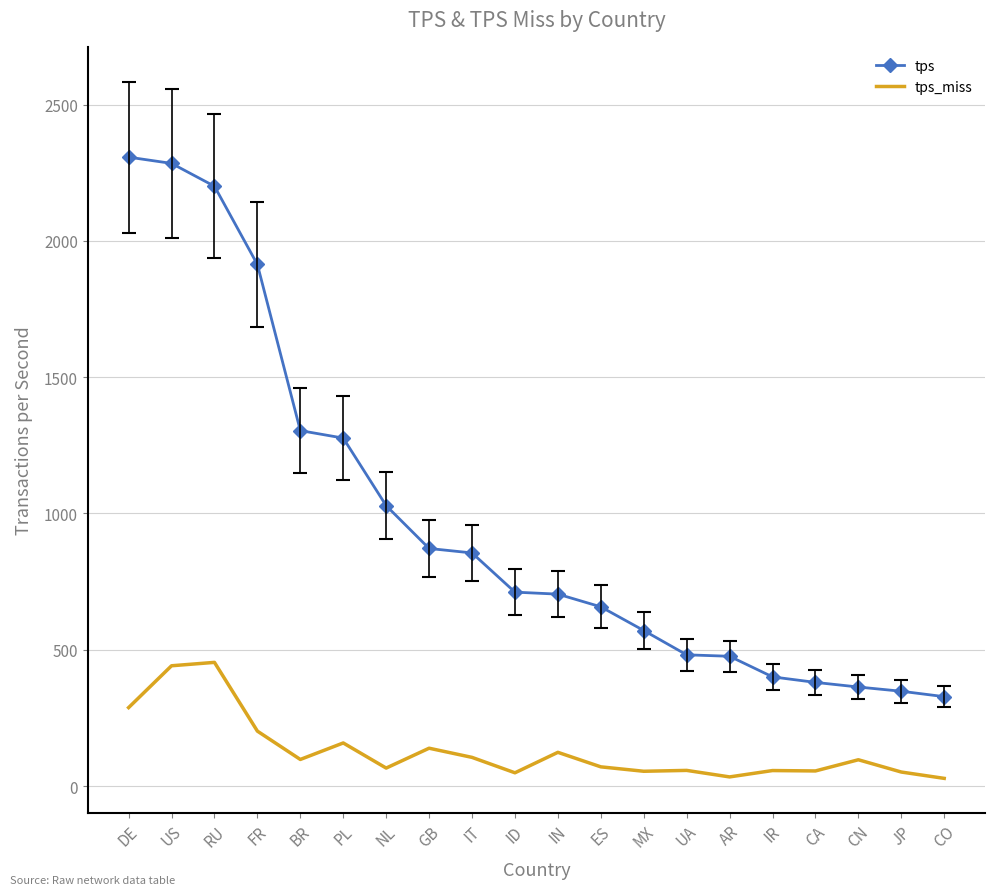

Between RU and IT, which series saw the biggest shift?

tps